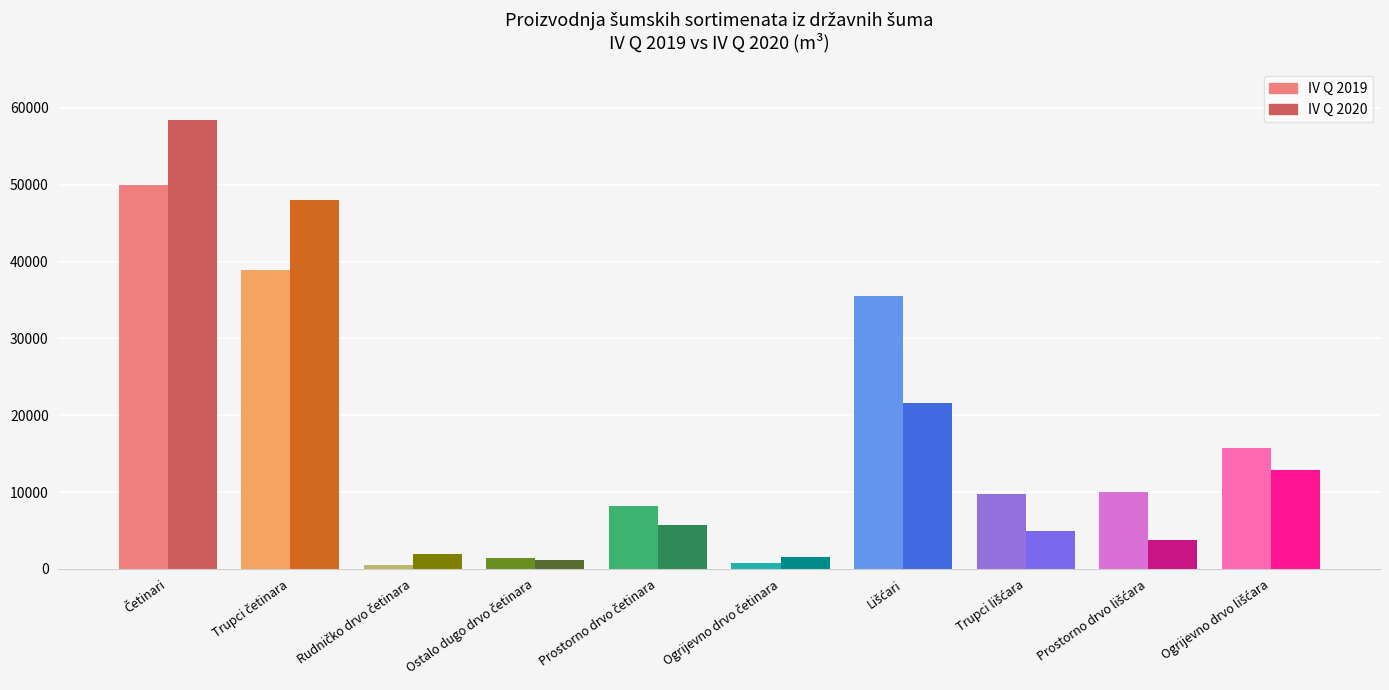

What is the maximum value shown in the chart?

58388